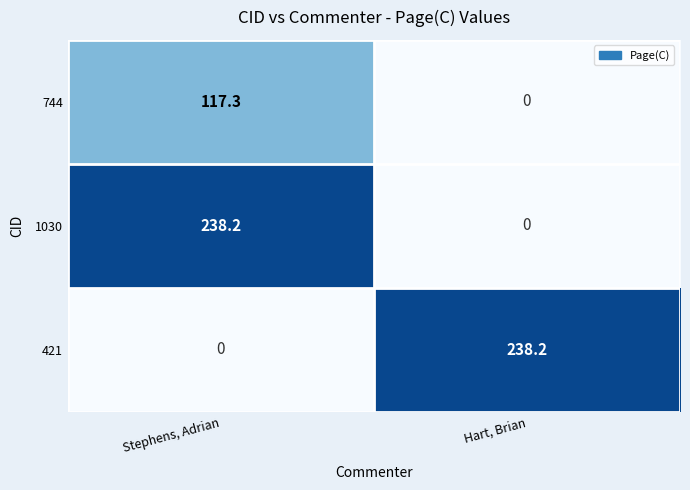

True or false: 421 has a value of 95.9 at Stephens, Adrian.

False